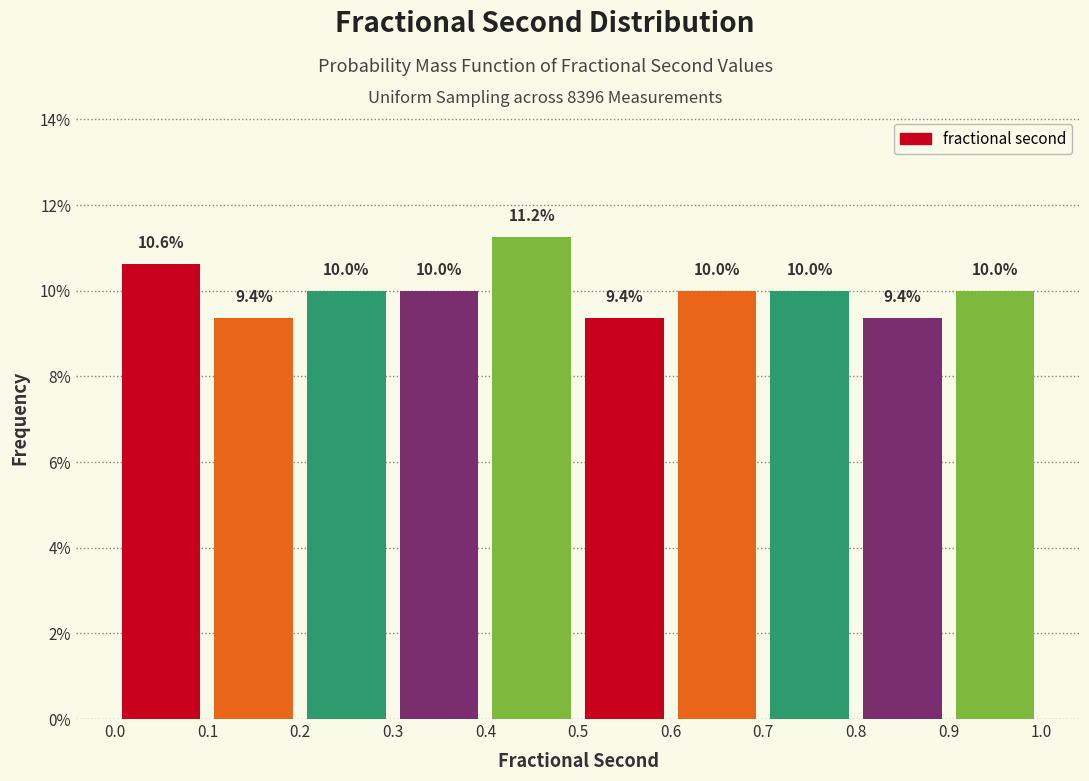

Over which range of the x-axis is the bar tallest?

0.4 to 0.5